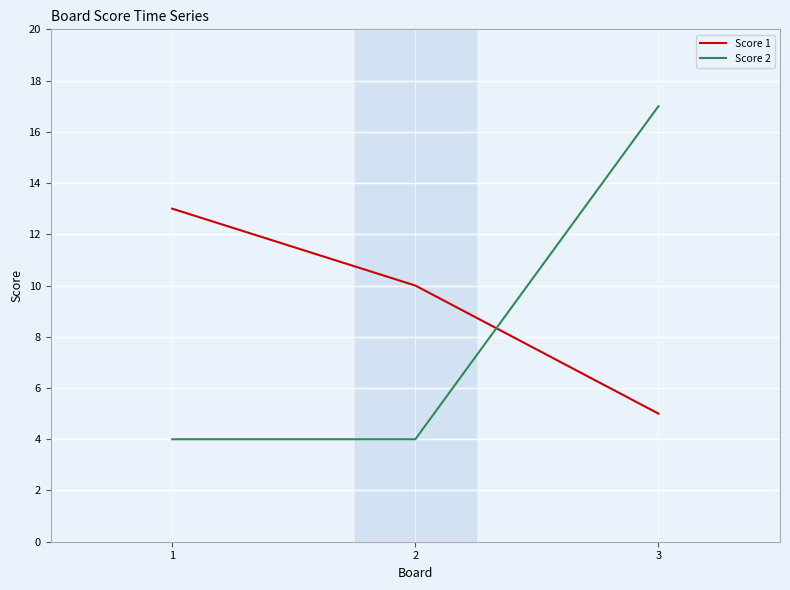

Is the value of Score 1 at 1 greater than the value of Score 2 at 3?

No